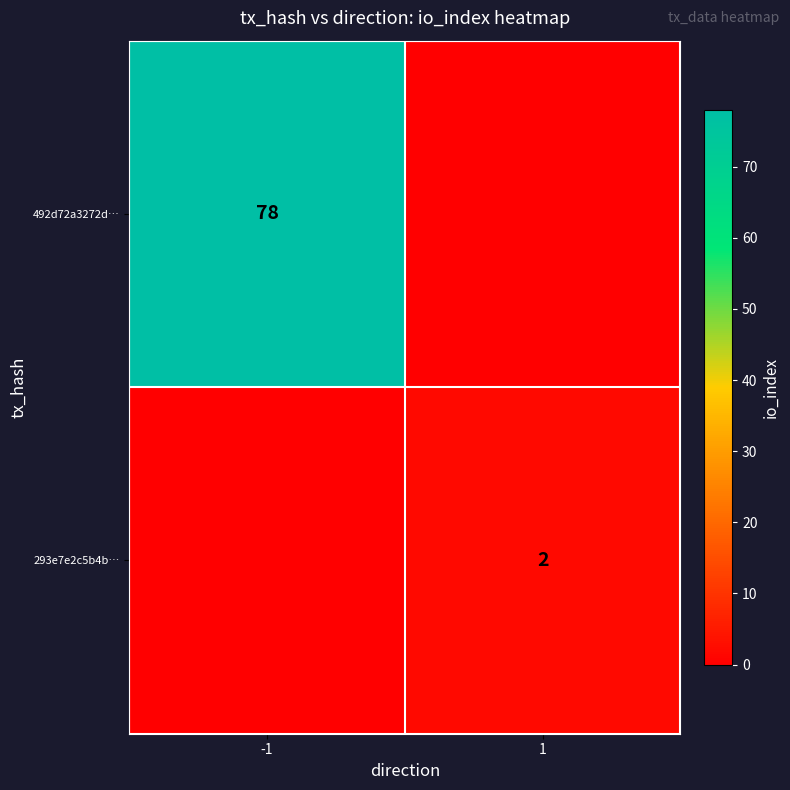

Is it true that 492d72a3272d… equals 78 at -1?

True